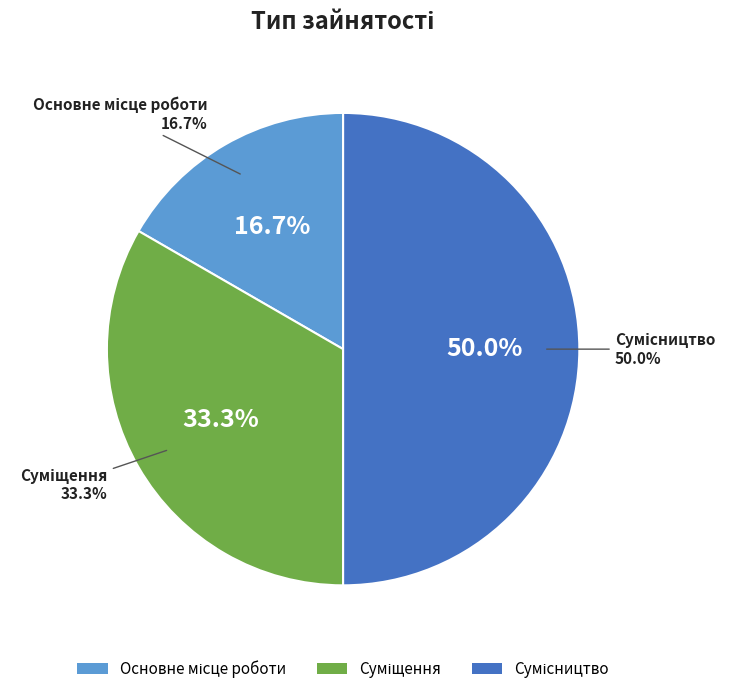

Which slice is the smallest?

Основне місце роботи